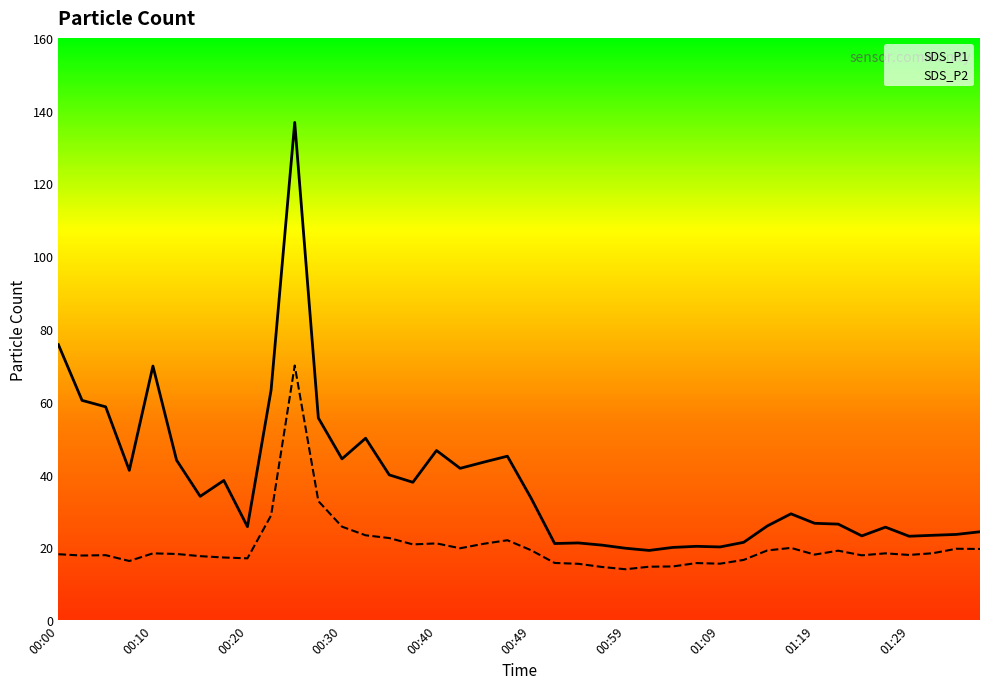

True or false: SDS_P2 and SDS_P1 cross at least once.

False